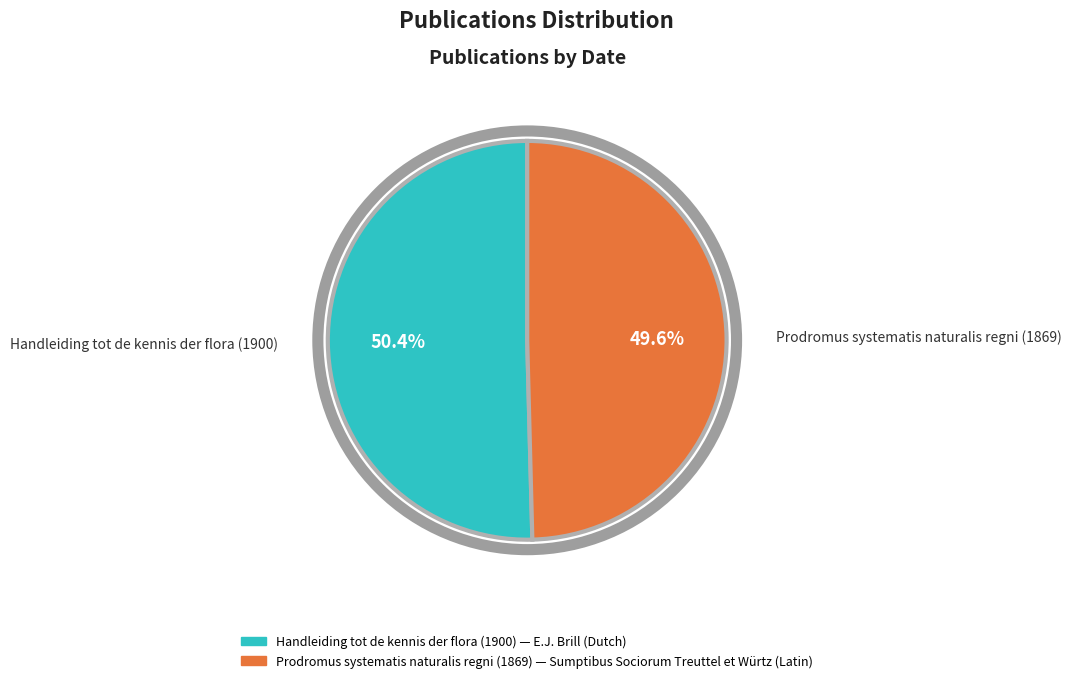

Approximately how many times larger is the value at Prodromus systematis naturalis regni (1869) compared to Handleiding tot de kennis der flora (1900)?

1.0